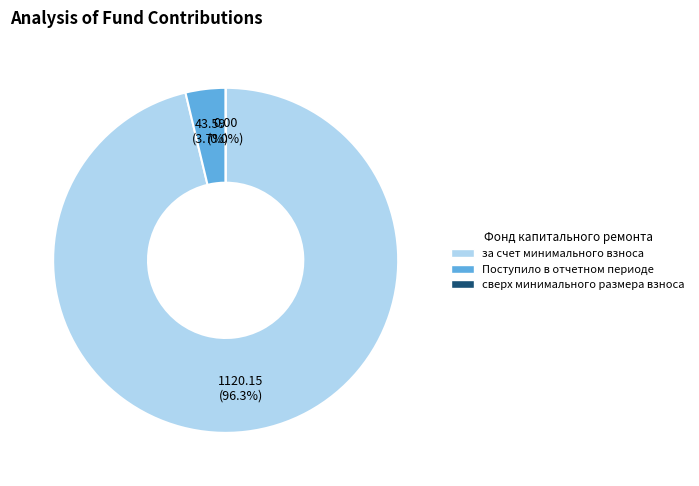

Which category has the biggest portion of the pie?

за счет минимального взноса